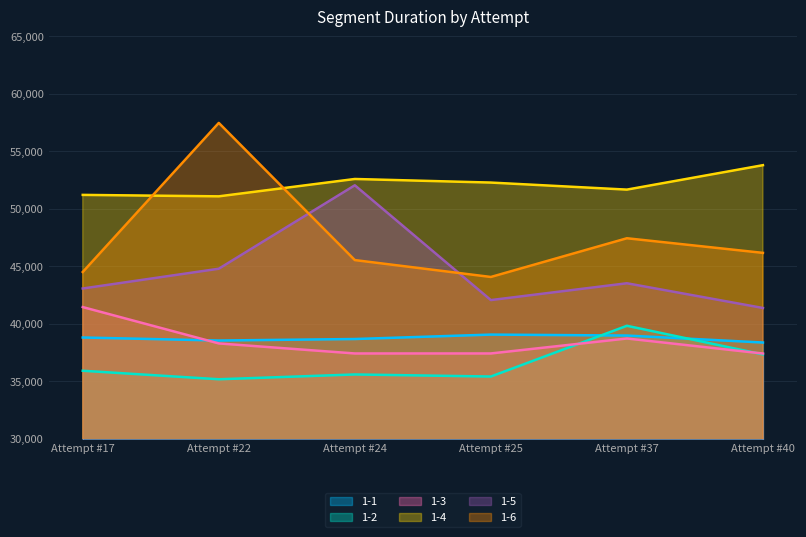

Rank the series at Attempt #37 from lowest to highest value.

1-3, 1-1, 1-2, 1-5, 1-6, 1-4